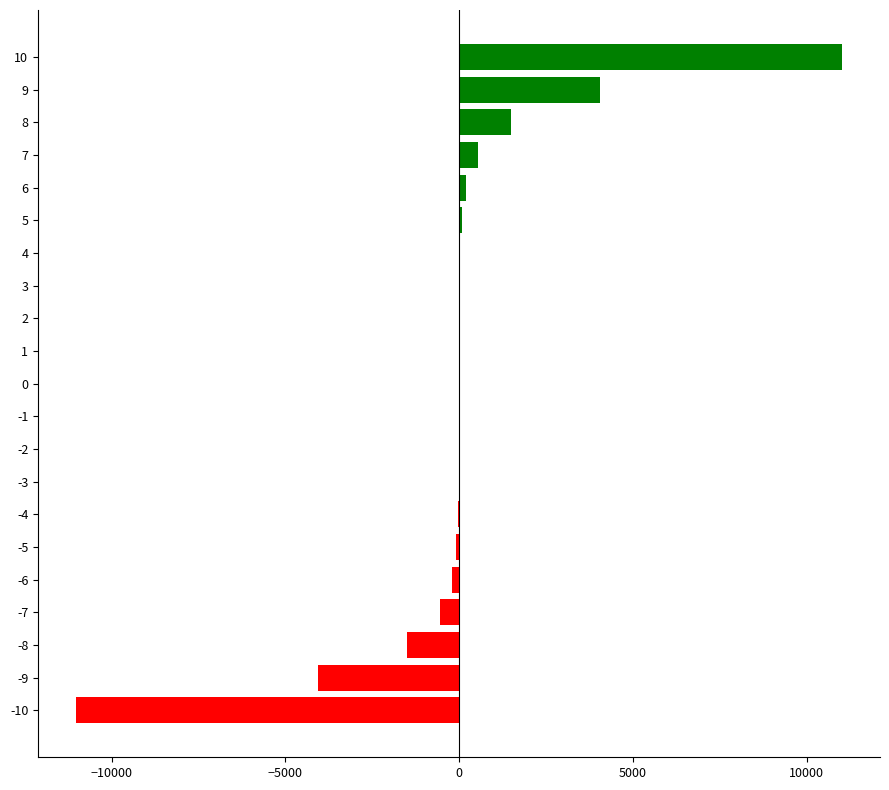

What is the greatest value displayed?

11013.2